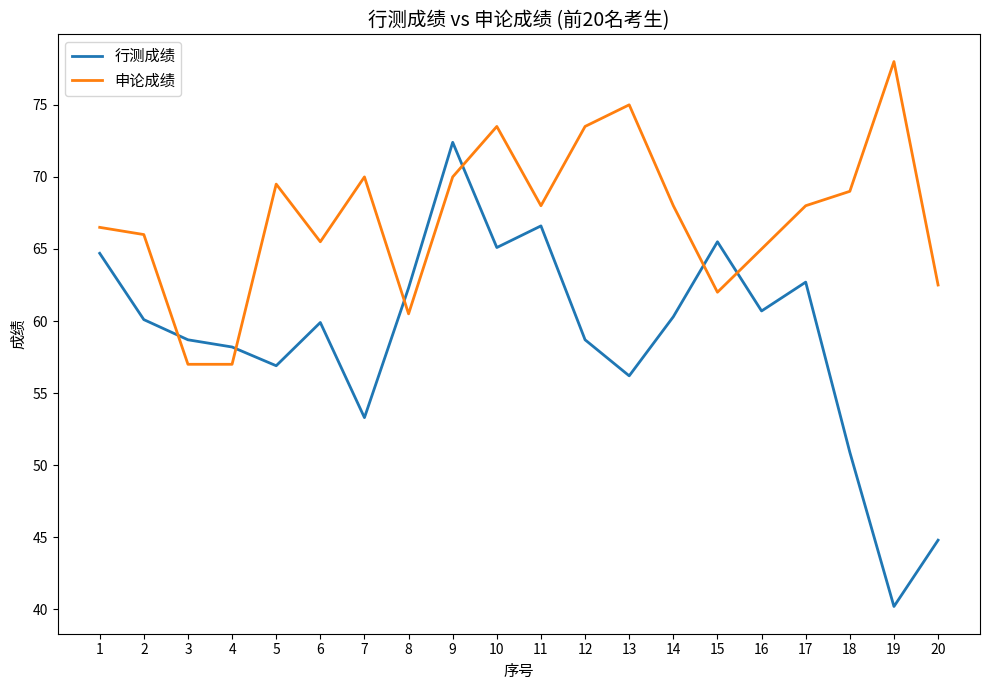

Is this an area chart (filled region under the line)?

No